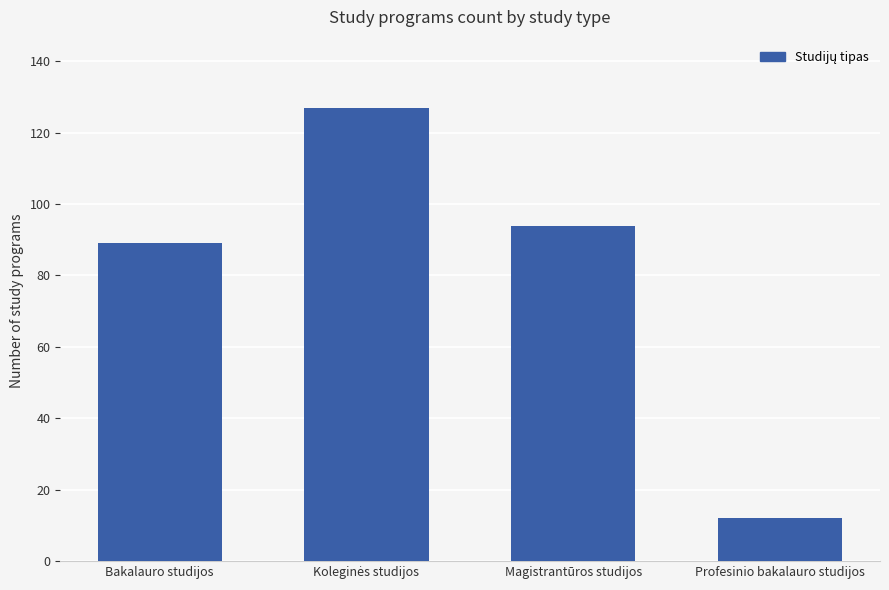

How many series are shown in this chart?

1